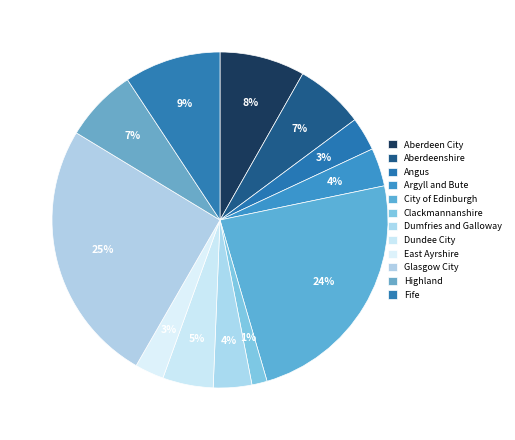

Is there a majority slice in this chart?

No